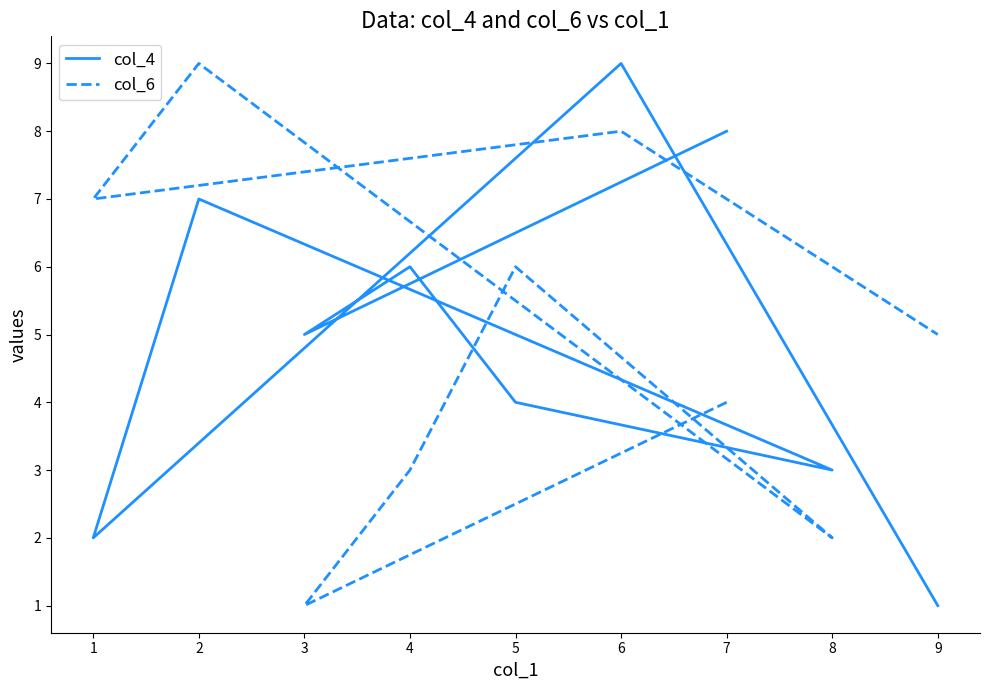

Does the chart have visible grid lines?

No